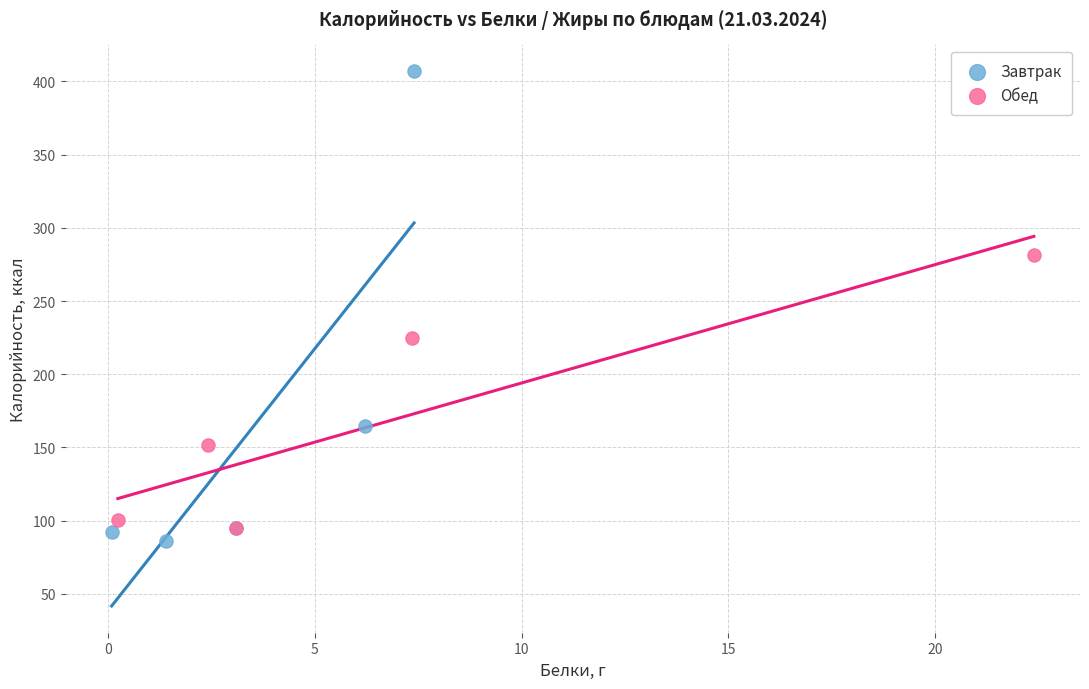

Which series has the widest spread of Y values?

Завтрак